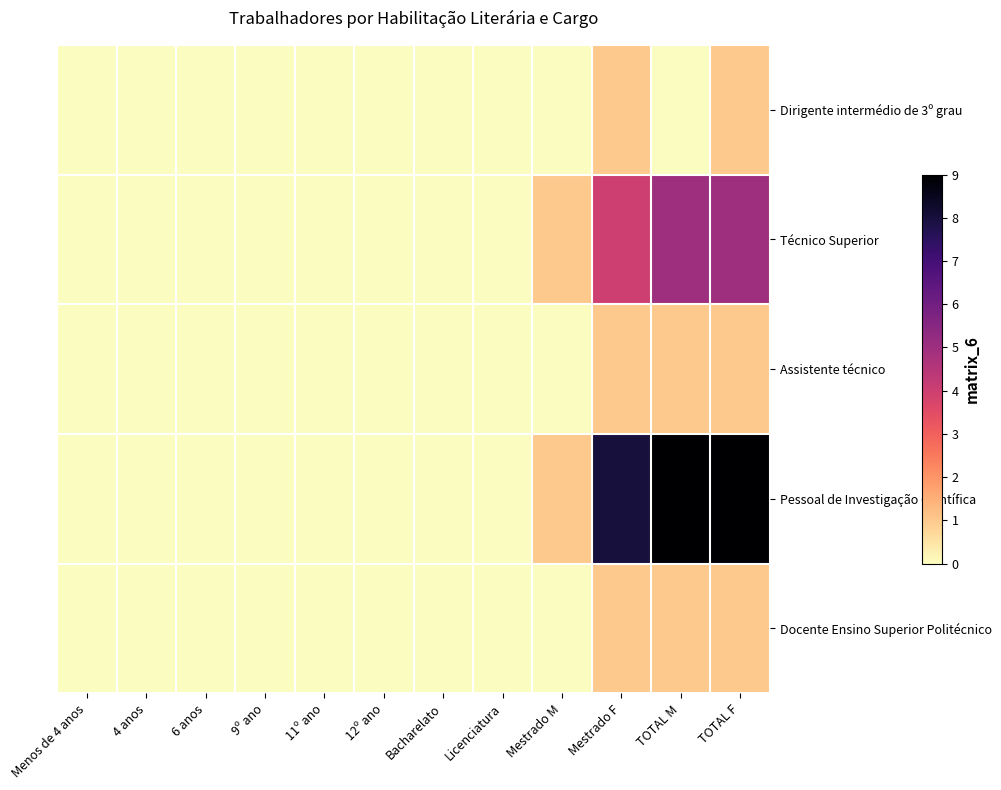

At how many categories does at least one series exceed 3?

3